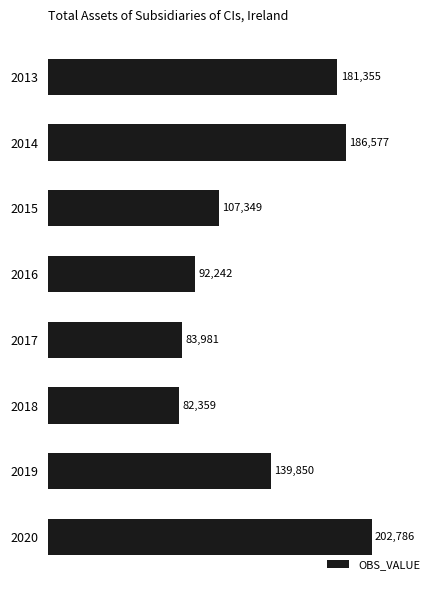

List the labels in order of value, smallest first.

2018, 2017, 2016, 2015, 2019, 2013, 2014, 2020